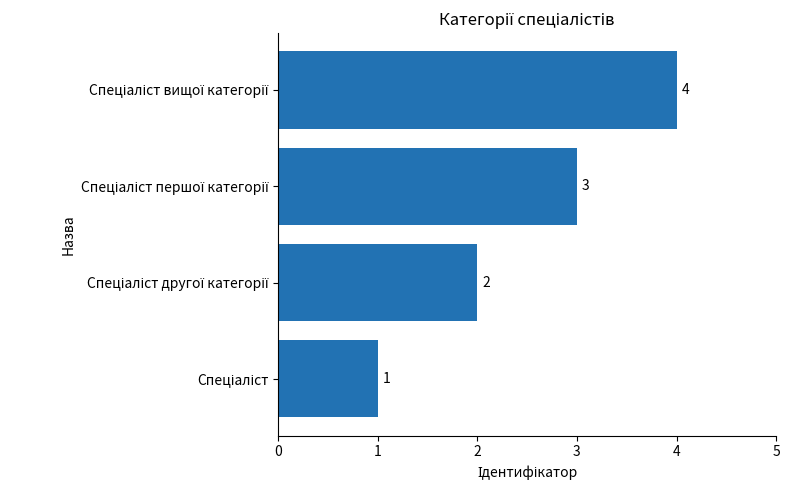

What is the greatest value displayed?

4